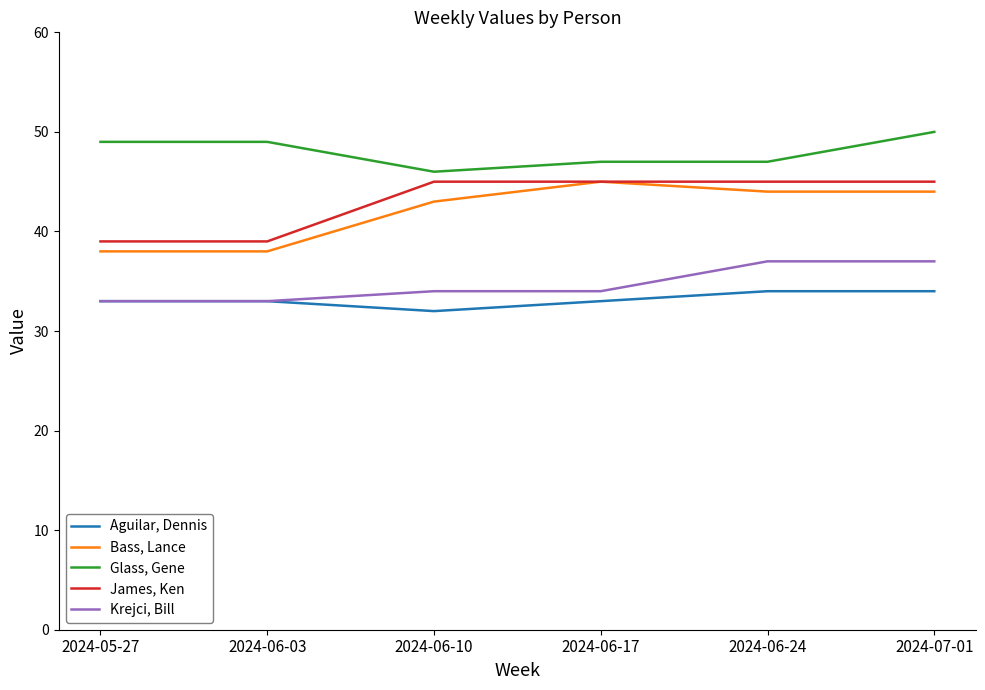

Reading left to right, list all the values displayed in this chart.

Aguilar, Dennis: 2024-05-27=33	2024-06-03=33	2024-06-10=32	2024-06-17=33	2024-06-24=34	2024-07-01=34
Bass, Lance: 2024-05-27=38	2024-06-03=38	2024-06-10=43	2024-06-17=45	2024-06-24=44	2024-07-01=44
Glass, Gene: 2024-05-27=49	2024-06-03=49	2024-06-10=46	2024-06-17=47	2024-06-24=47	2024-07-01=50
James, Ken: 2024-05-27=39	2024-06-03=39	2024-06-10=45	2024-06-17=45	2024-06-24=45	2024-07-01=45
Krejci, Bill: 2024-05-27=33	2024-06-03=33	2024-06-10=34	2024-06-17=34	2024-06-24=37	2024-07-01=37